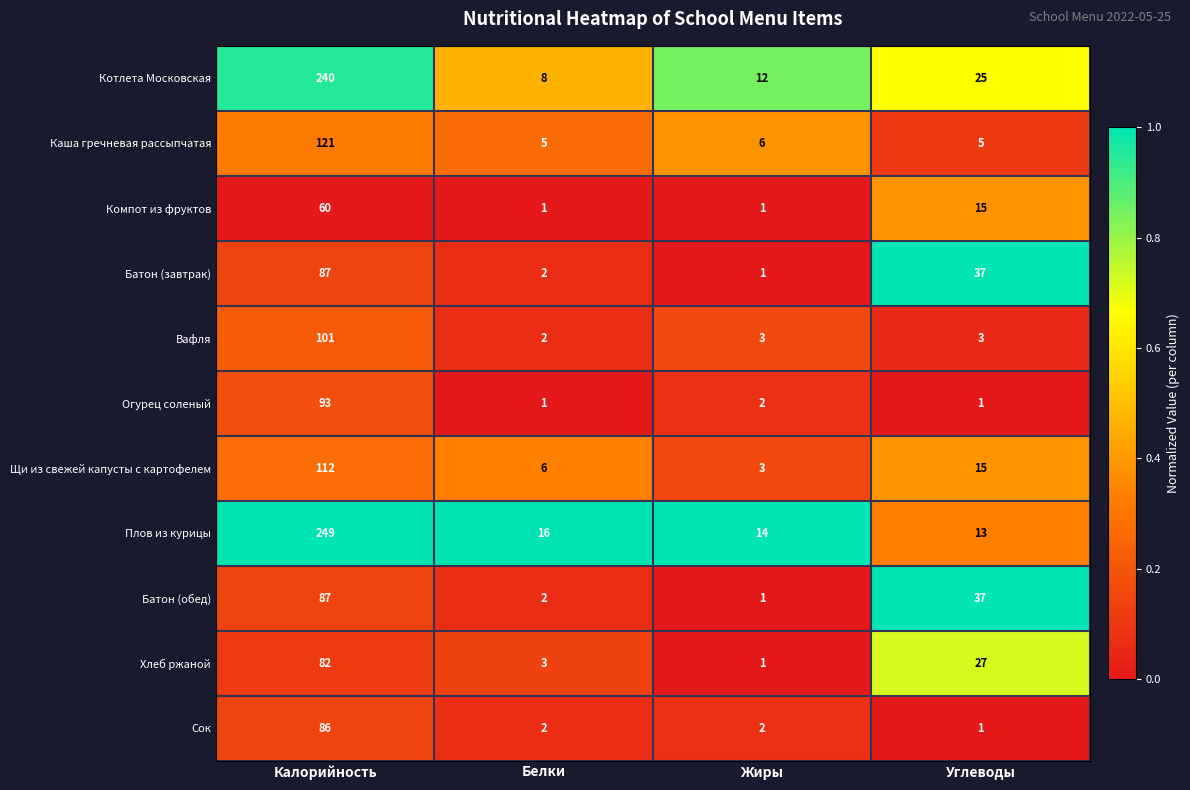

What is the total value across all series at Углеводы?

179